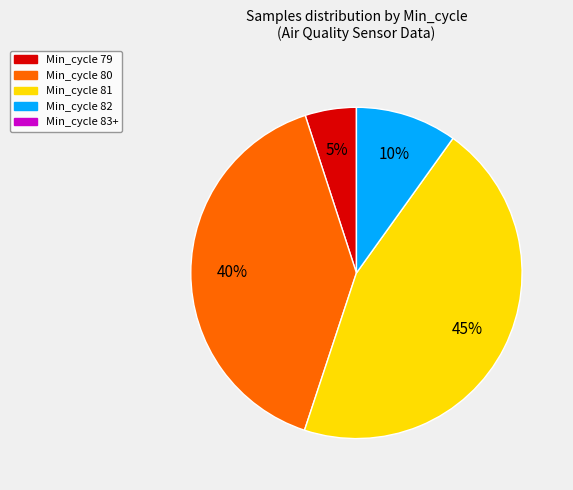

To the nearest percent, what is the difference between the largest and smallest slice percentages?

40%